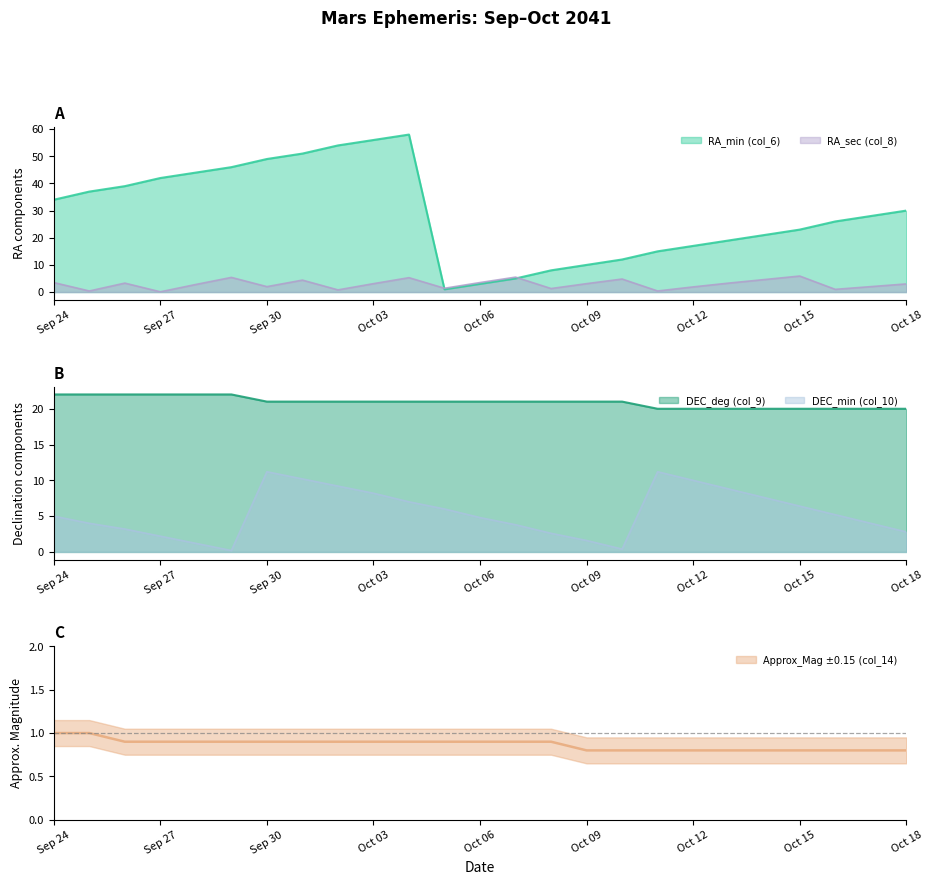

True or false: DEC_deg (col_9) and RA_min (col_6) cross at least once.

True